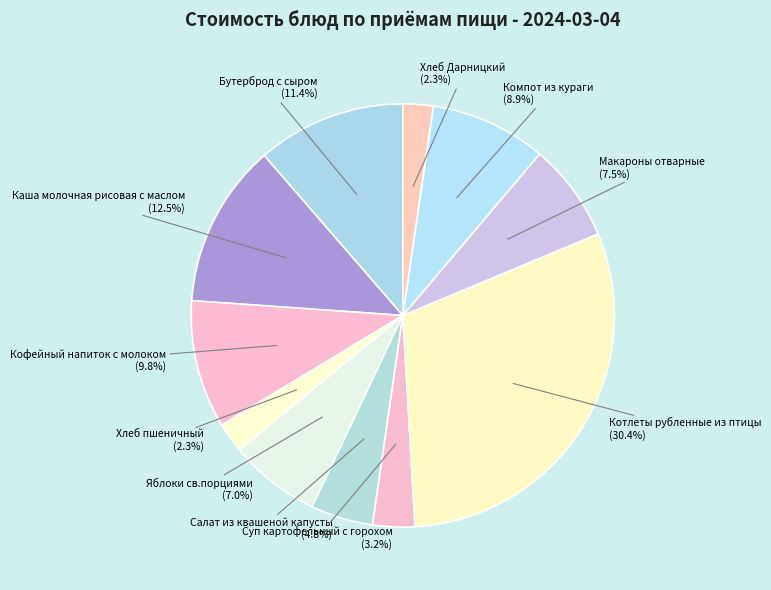

Which slice is the largest?

Котлеты рубленные из птицы